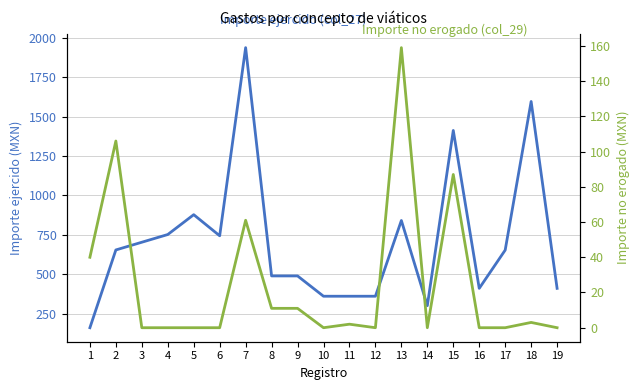

True or false: Importe no erogado (col_29) has a value of -80 at 3.

False